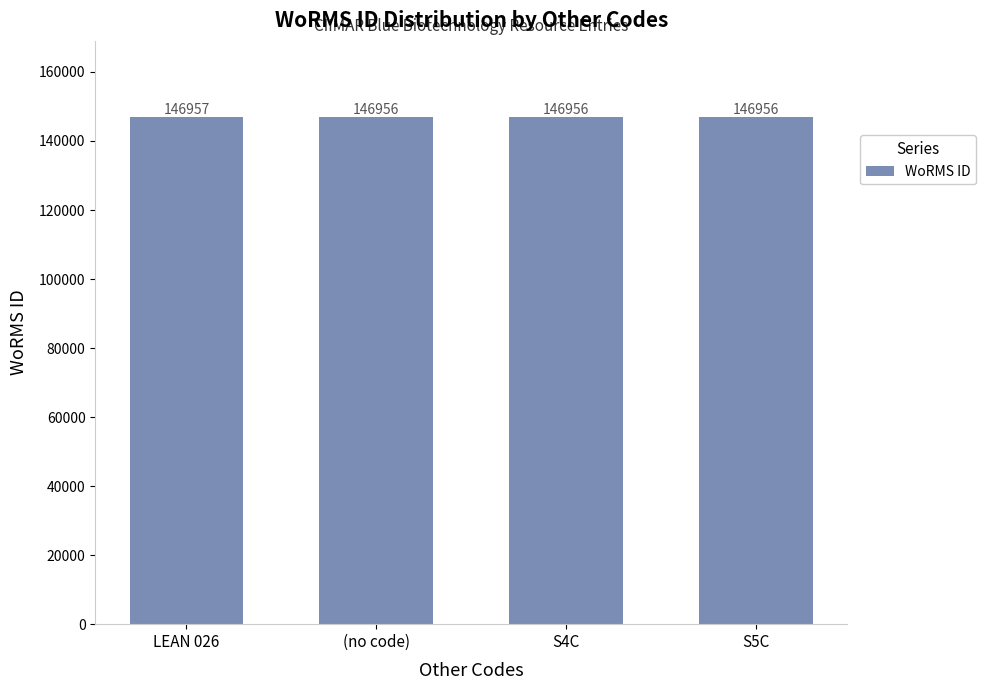

Count the values in the range 146956 to 146957.

4